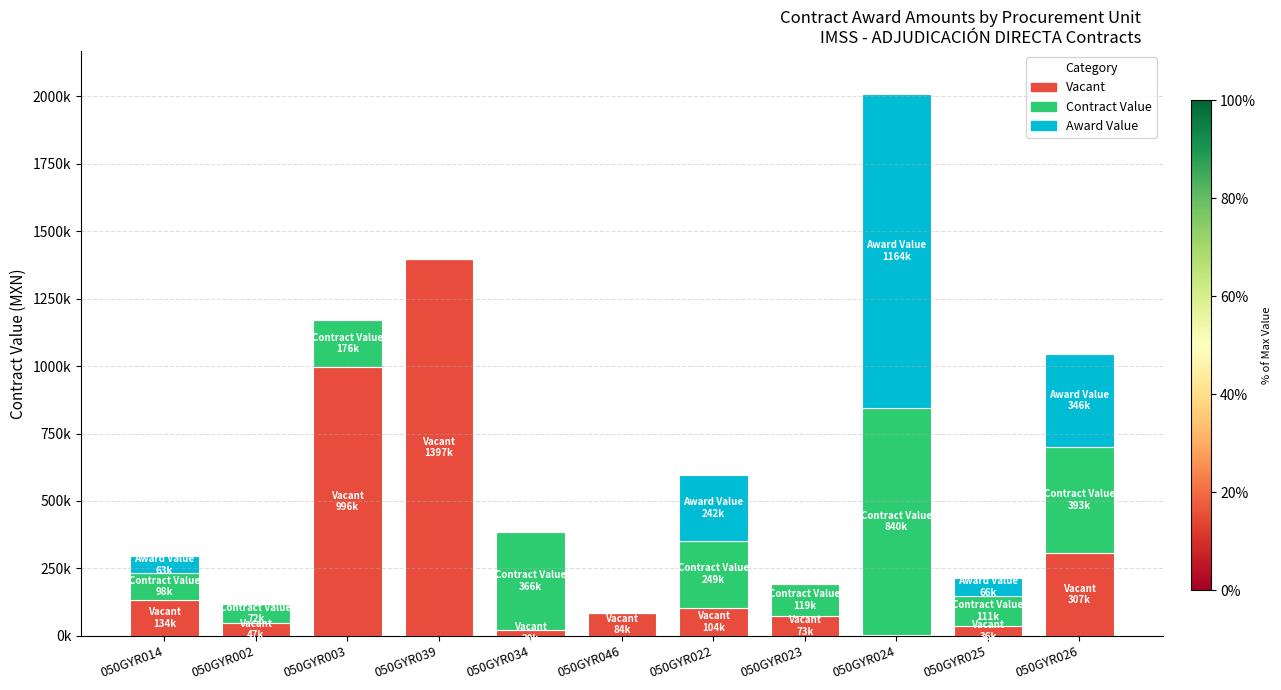

What is the lowest value of the Vacant series?

3610.8